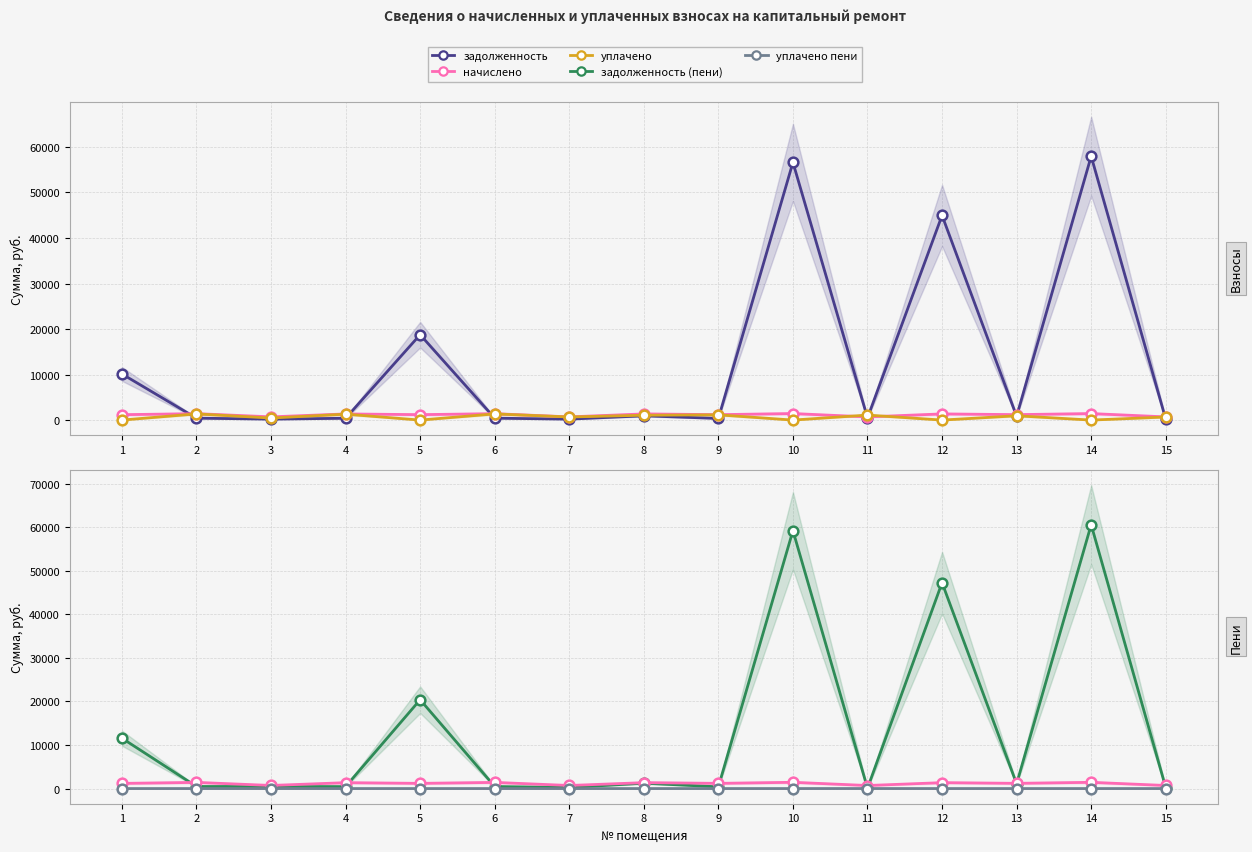

In начислено, how many points are lower than both neighbors (excluding endpoints)?

6